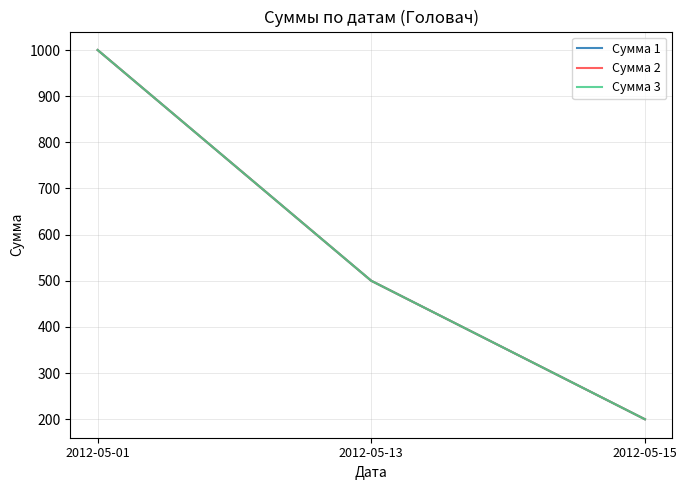

Which series has the largest range (max minus min)?

Сумма 1